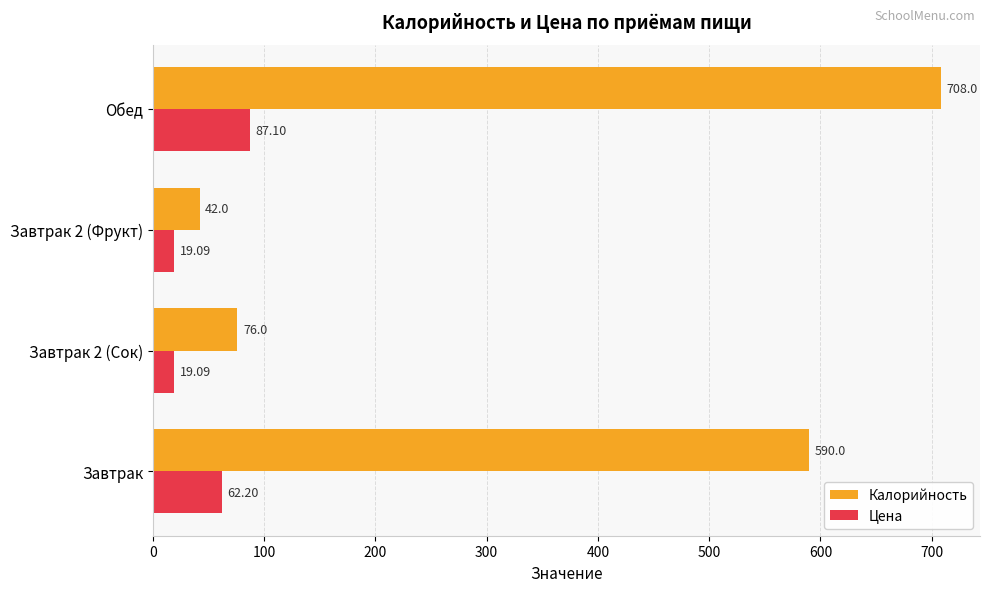

Which series changed the most between Завтрак and Обед?

Калорийность